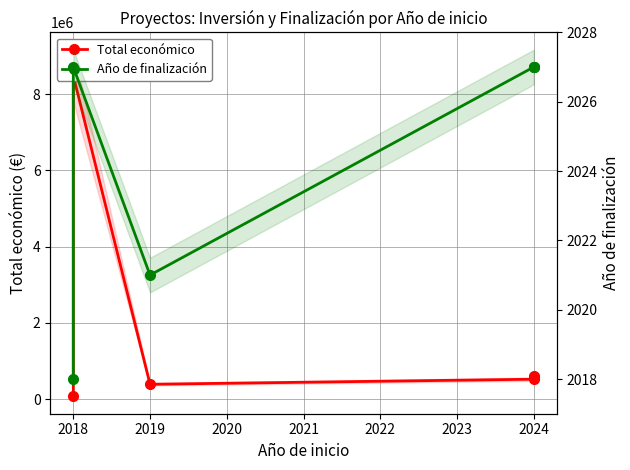

Which series has the largest total across all categories?

Total económico